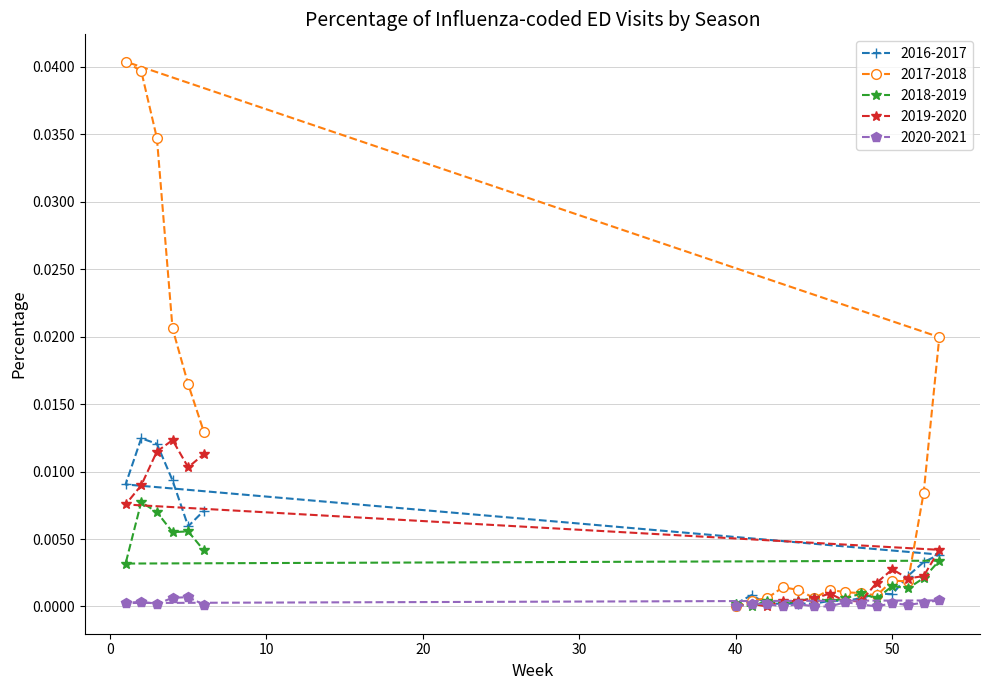

In 2018-2019, how many points are lower than both neighbors (excluding endpoints)?

7